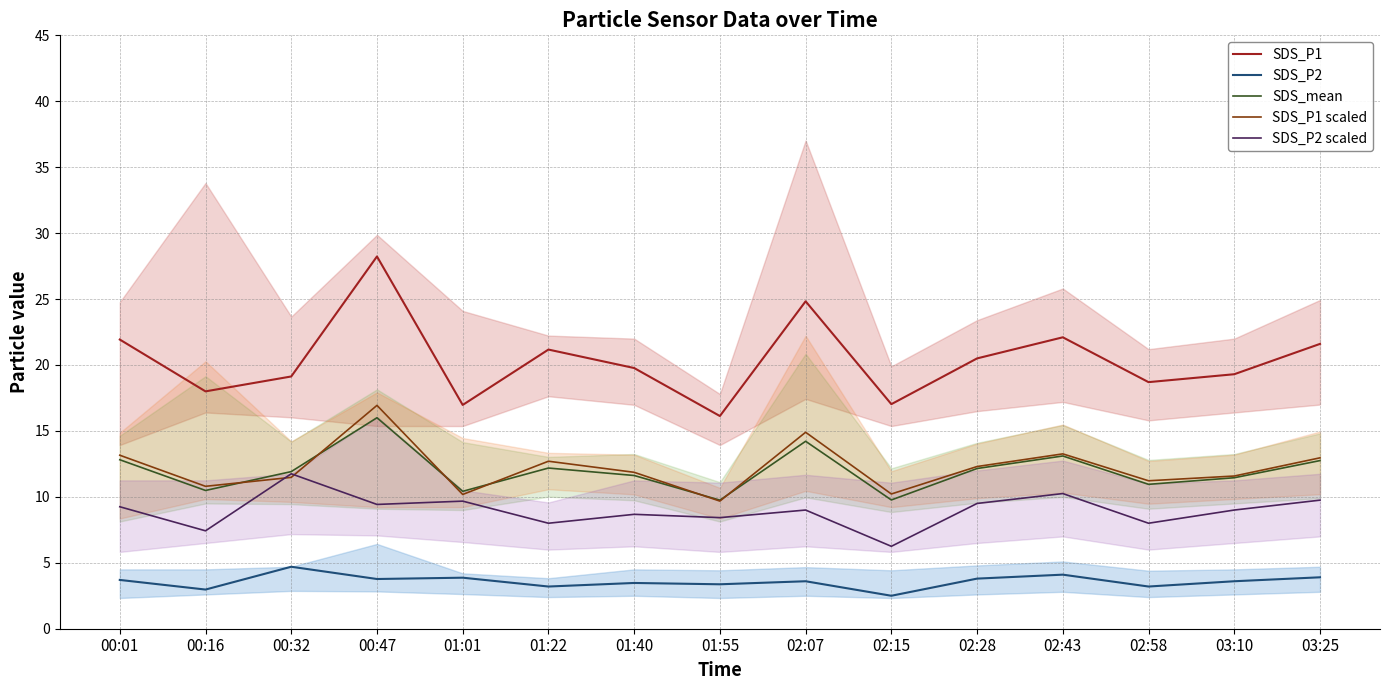

At which label does SDS_P1 first exceed 19?

00:01